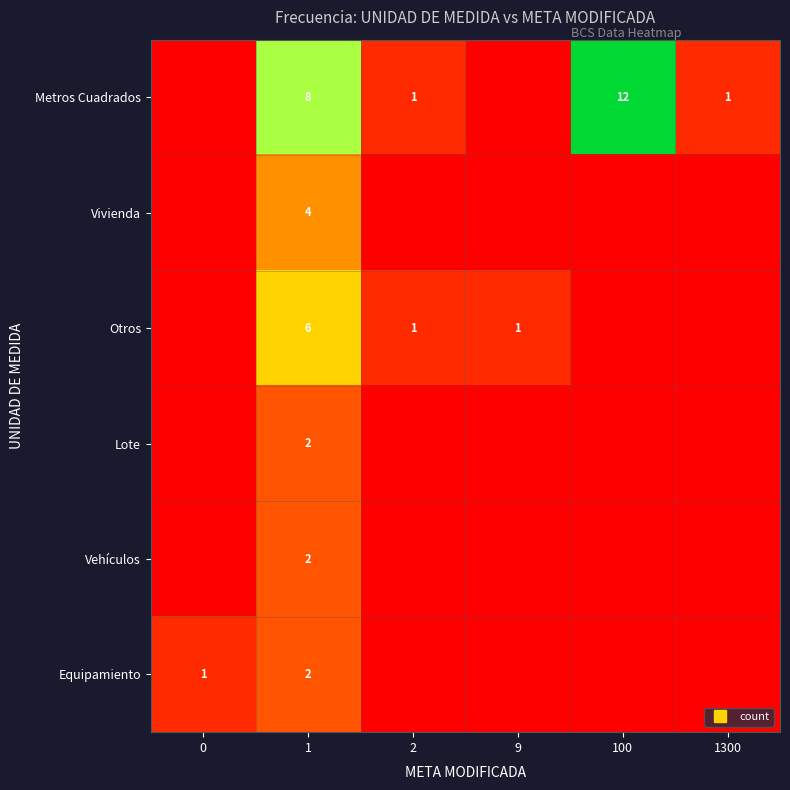

Which series has the largest total across all categories?

Metros Cuadrados